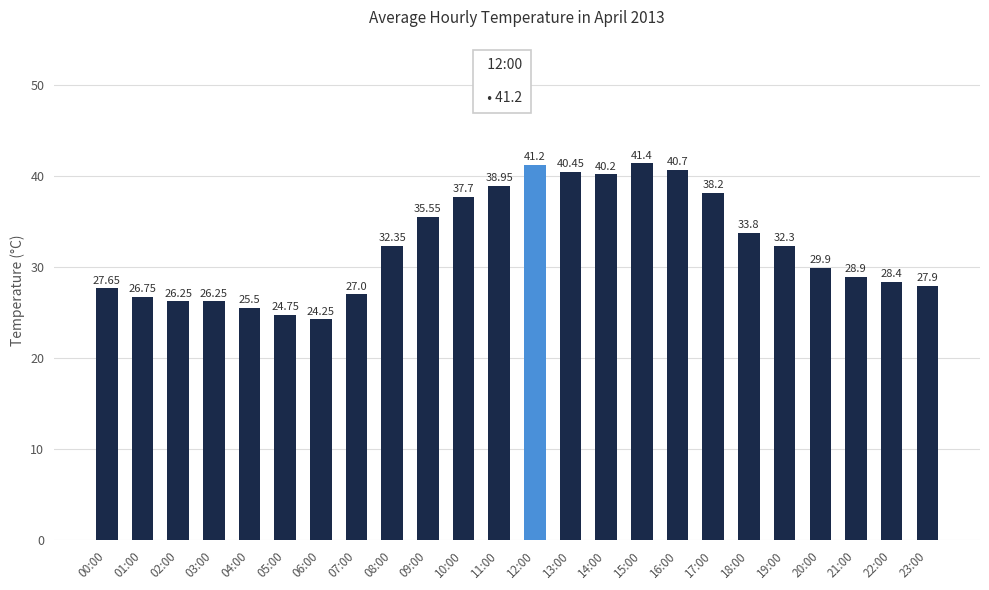

What is the sum of all values?

776.3